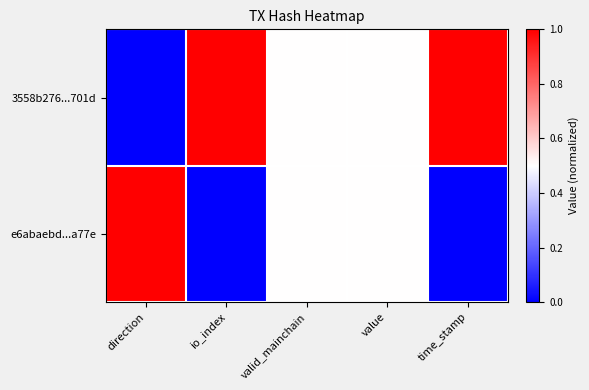

Reading left to right, transcribe all the data shown in this chart.

3558b276...701d: direction=0.0	io_index=1.0	valid_mainchain=0.5	value=0.5	time_stamp=1.0
e6abaebd...a77e: direction=1.0	io_index=0.0	valid_mainchain=0.5	value=0.5	time_stamp=0.0